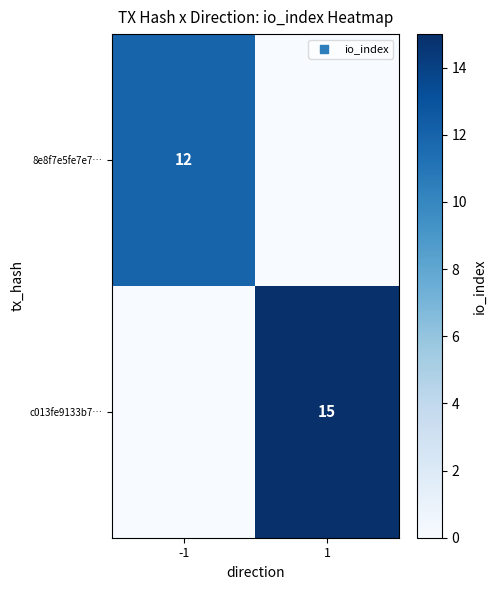

Is it true that c013fe9133b7… equals 26 at 1?

False